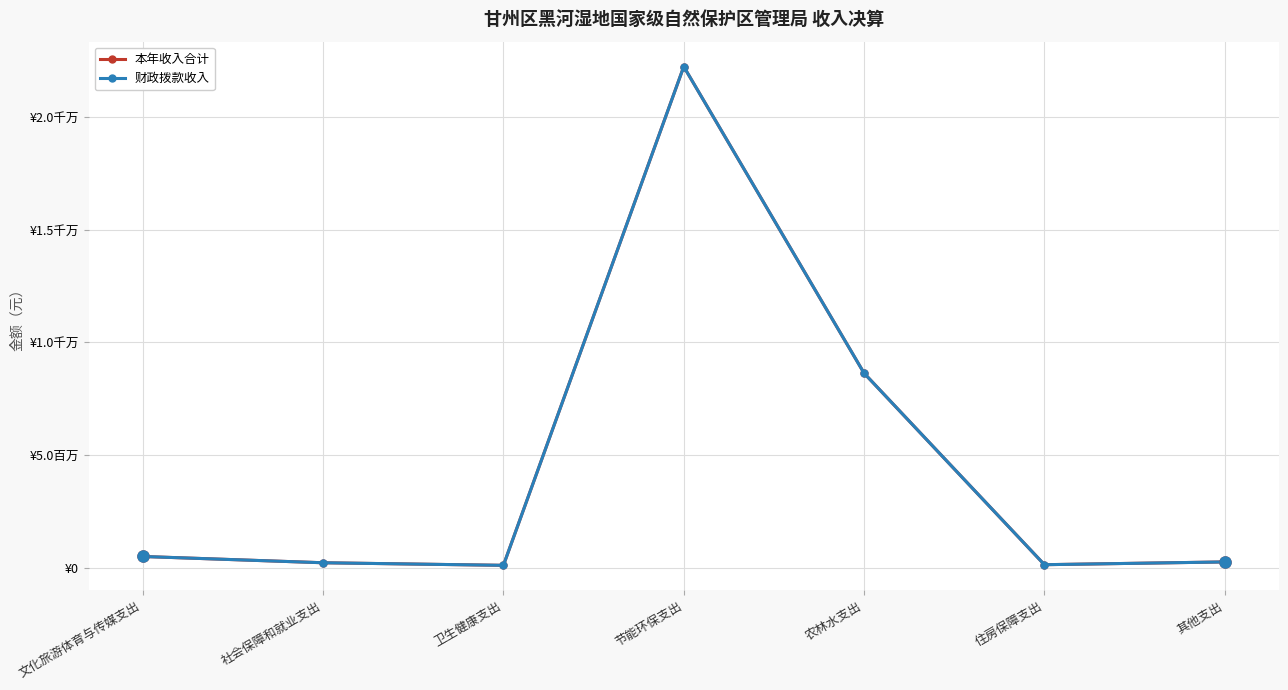

At which category does 财政拨款收入 reach its first local valley?

卫生健康支出